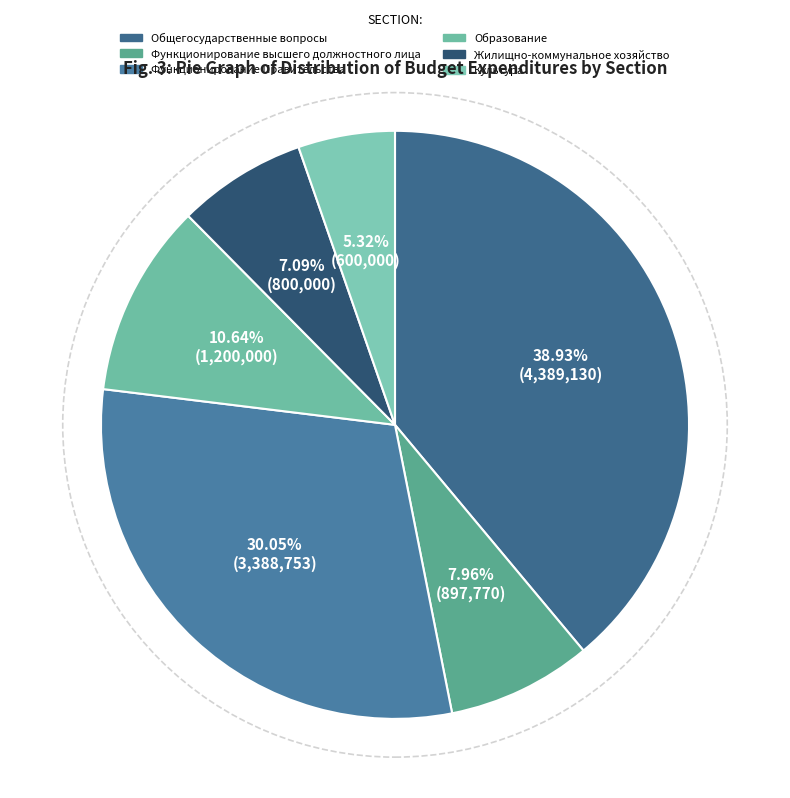

To the nearest percent, what portion does Функционирование высшего должностного лица represent?

8%